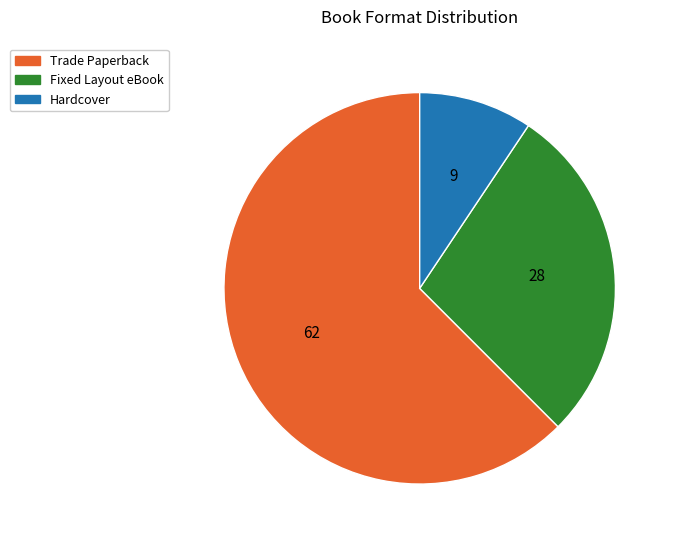

Is there any slice that represents more than half of the pie?

Yes